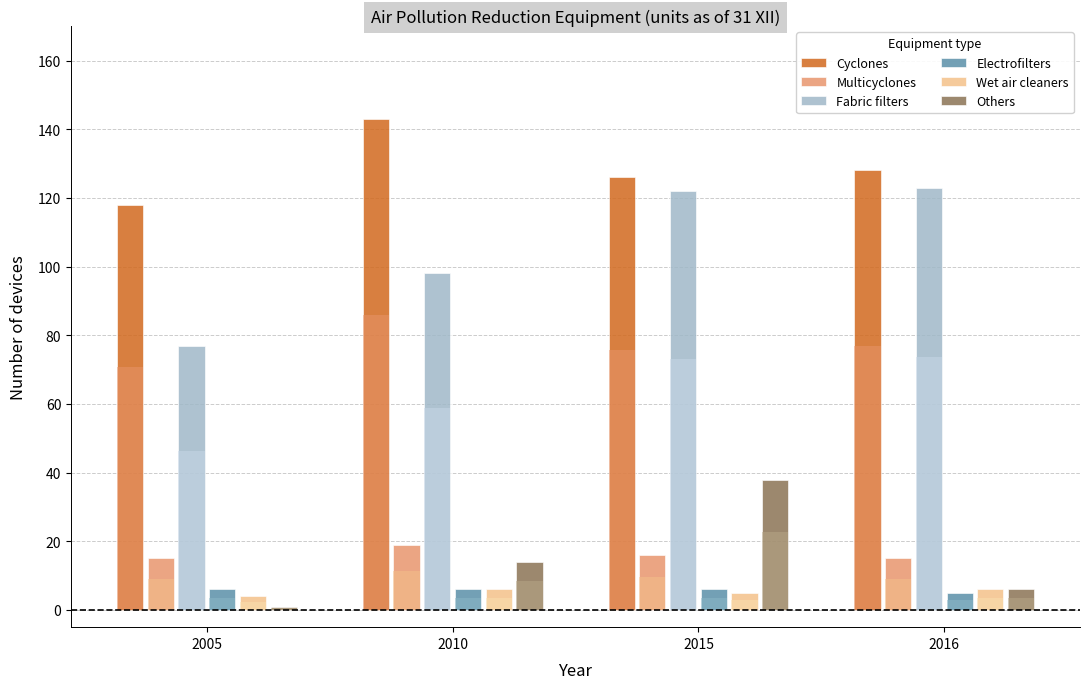

What is the difference between the highest and lowest values at 2016?

123